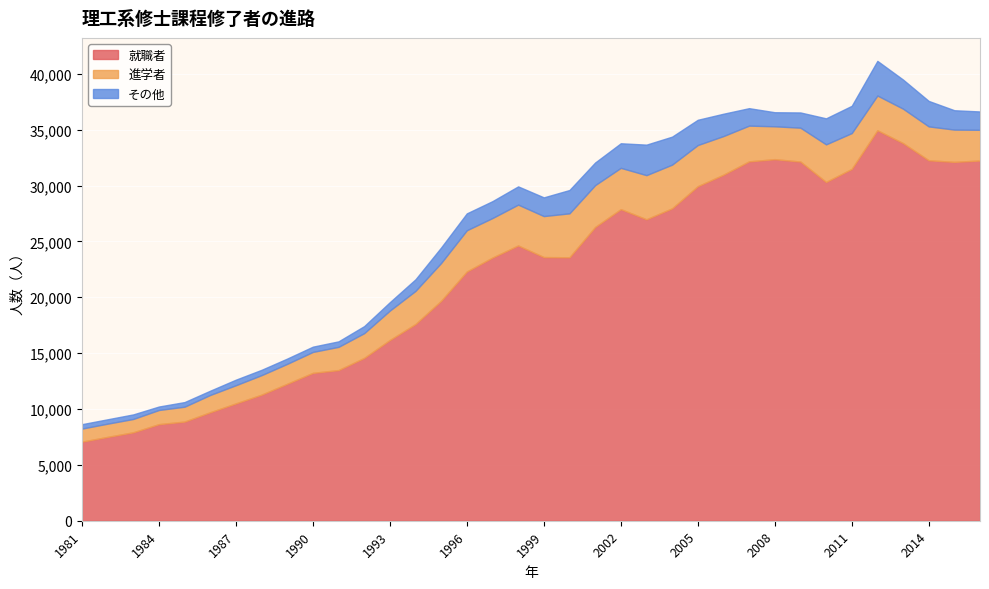

At 1998, list the series in order from largest to smallest.

就職者, 進学者, その他